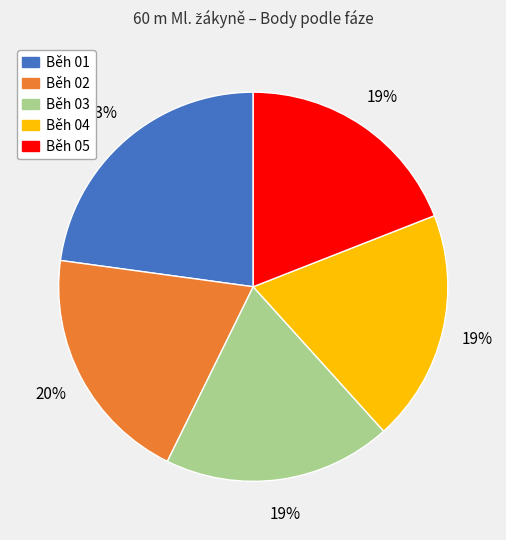

Is there any slice that represents more than half of the pie?

No